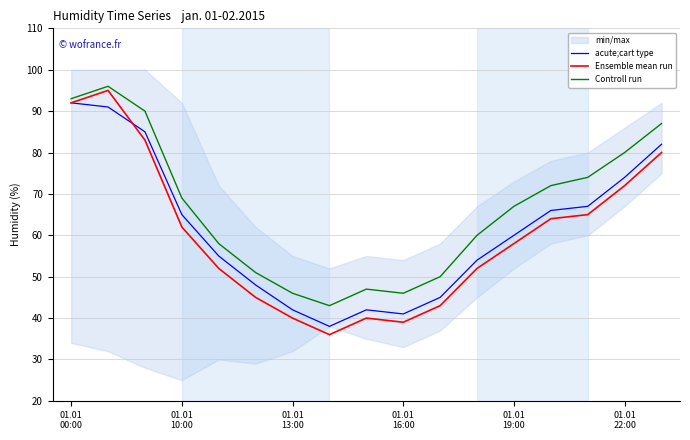

What is the label of the 9th point from the left?

8